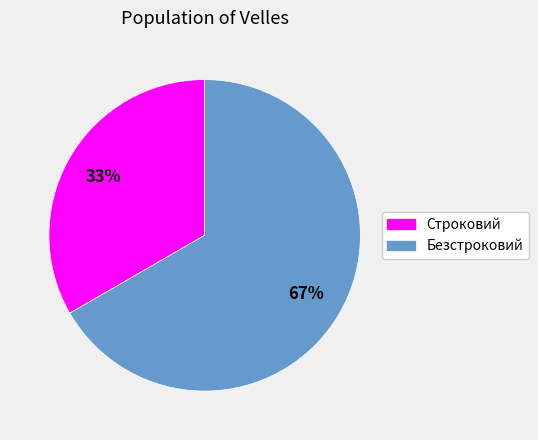

Which category has the biggest portion of the pie?

Безстроковий